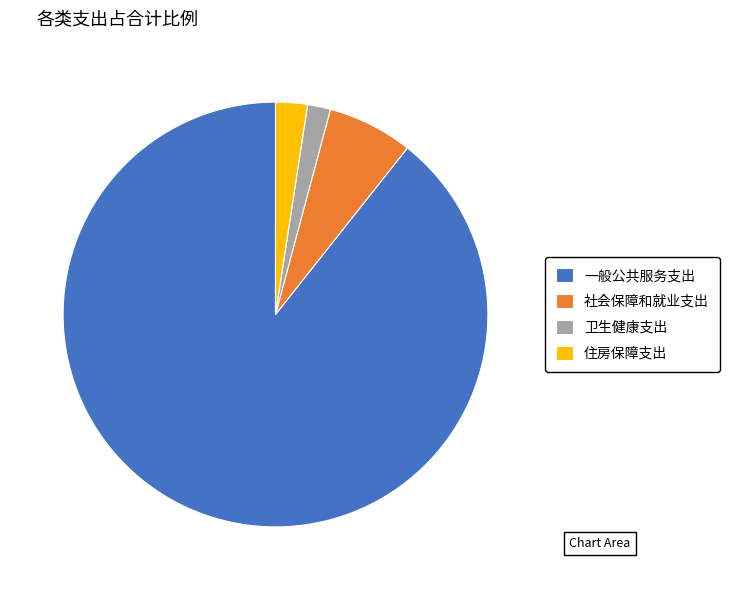

Rank the categories by value from lowest to highest.

卫生健康支出, 住房保障支出, 社会保障和就业支出, 一般公共服务支出